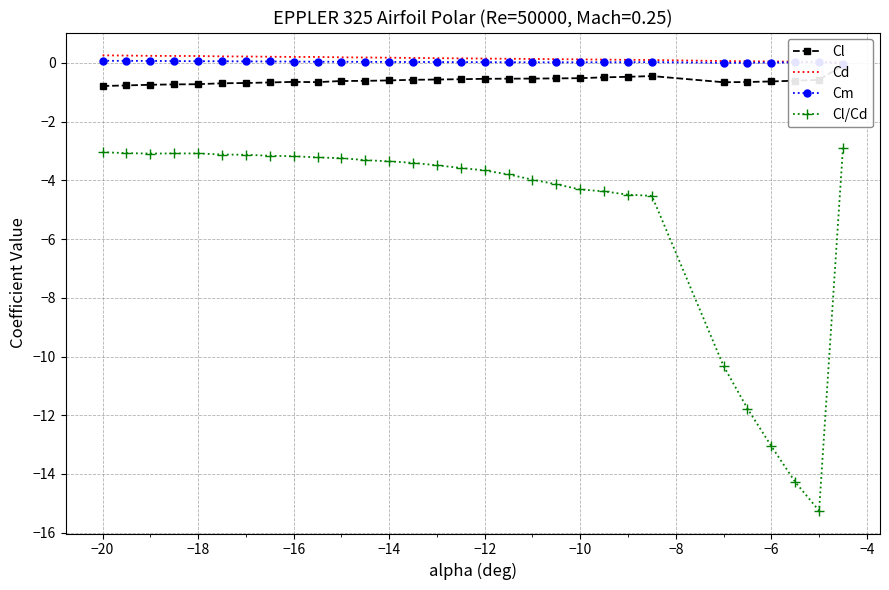

What is the greatest value displayed?

0.3